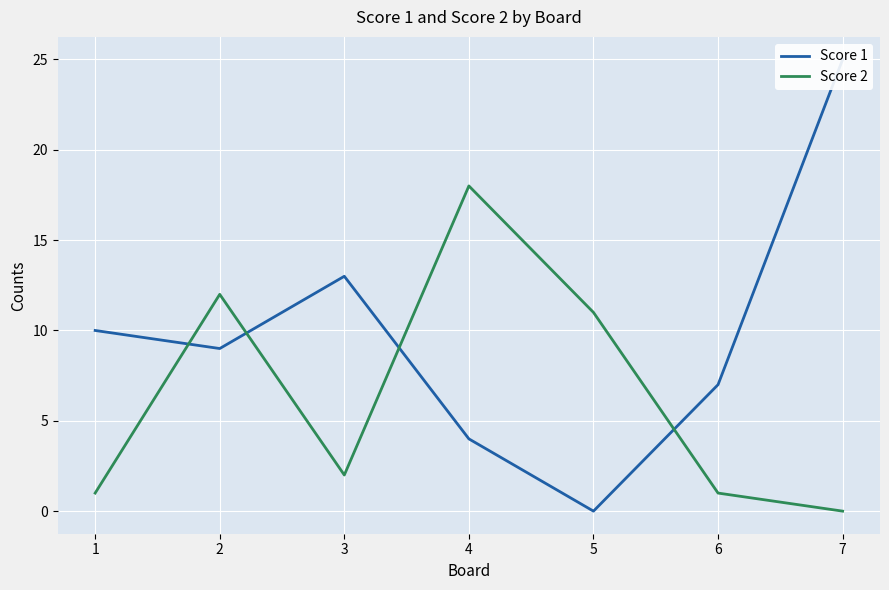

Reading right to left, list all the values displayed in this chart.

Score 1: 7=25	6=7	5=0	4=4	3=13	2=9	1=10
Score 2: 7=0	6=1	5=11	4=18	3=2	2=12	1=1